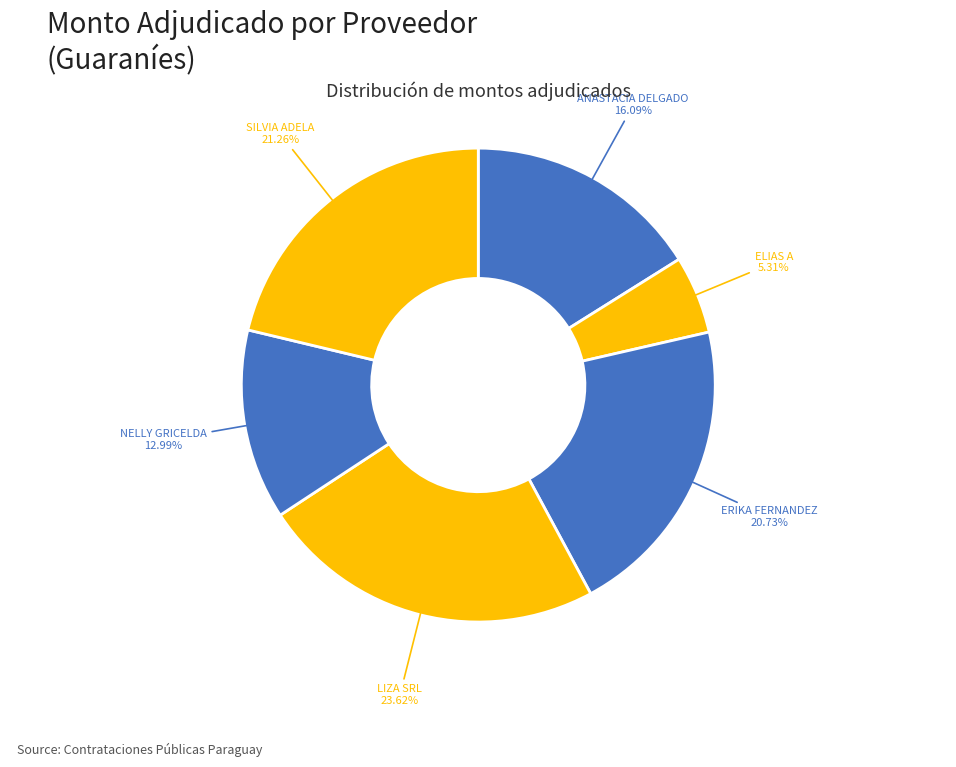

How many segments does this pie chart have?

6